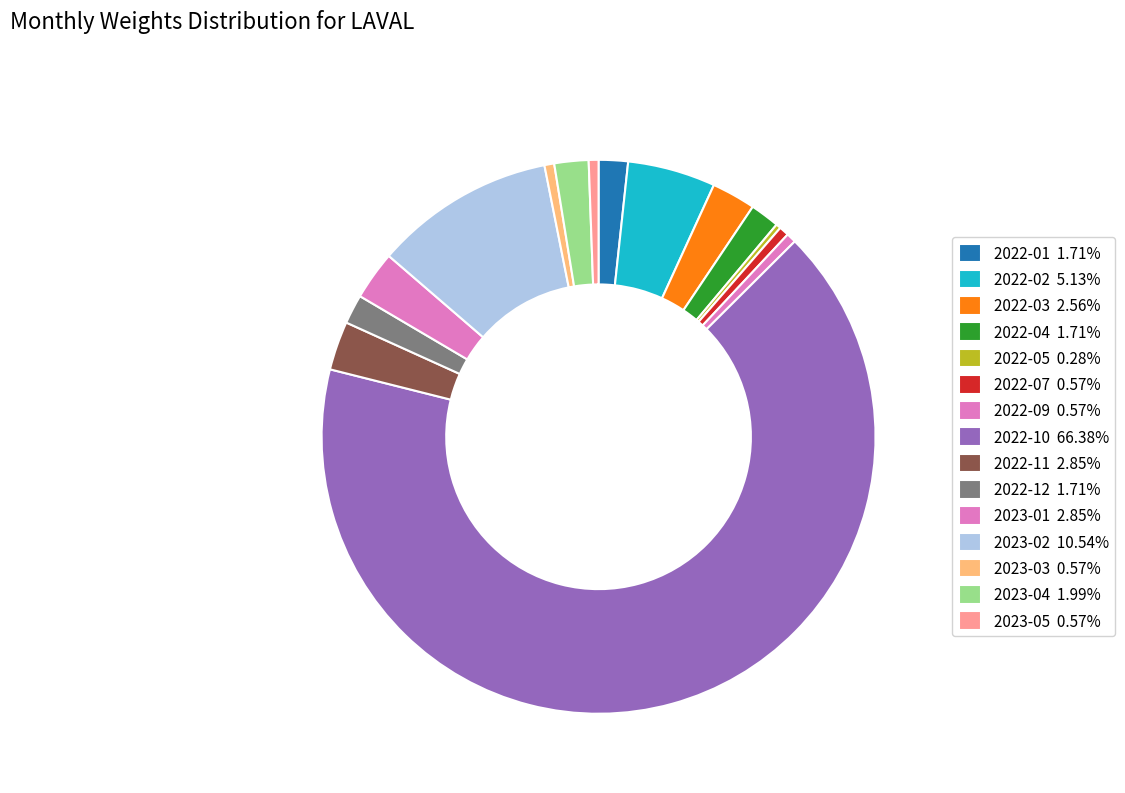

Combined, what portion of the pie is 2023-01 and 2023-04?

4.8%